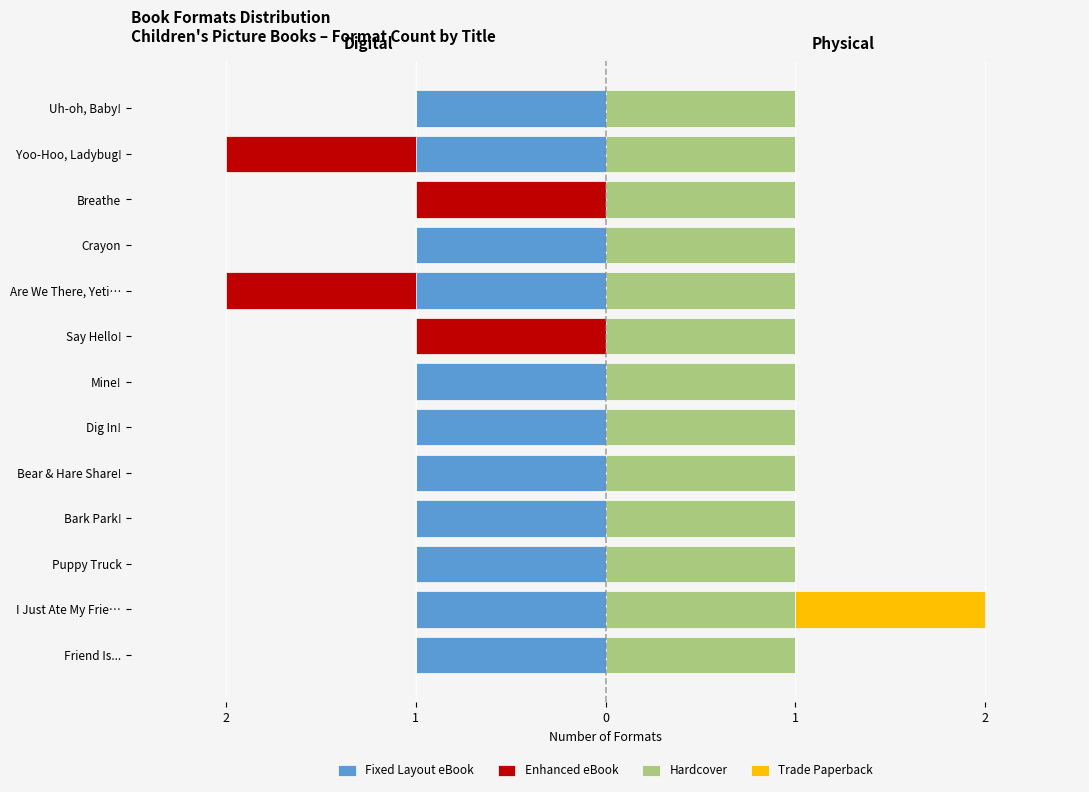

At how many categories does at least one series exceed 0?

13